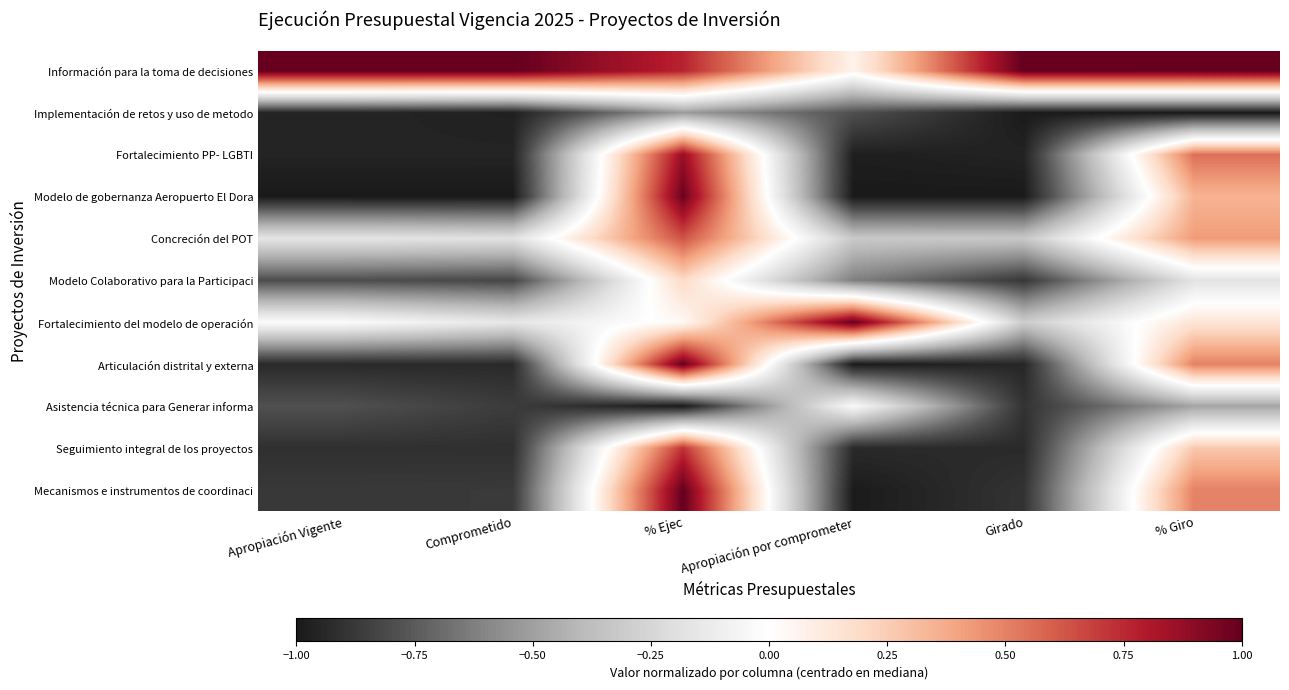

Reading left to right, what are all the values shown in this chart?

Información para la toma de decisiones: Apropiación Vigente=1.0	Comprometido=1.0	% Ejec=0.8	Apropiación por comprometer=0.1	Girado=1.0	% Giro=1.0
Implementación de retos y uso de metodo: Apropiación Vigente=-1.0	Comprometido=-1.0	% Ejec=-0.5	Apropiación por comprometer=-0.8	Girado=-1.0	% Giro=-1.0
Fortalecimiento PP- LGBTI: Apropiación Vigente=-1.0	Comprometido=-1.0	% Ejec=0.9	Apropiación por comprometer=-1.0	Girado=-1.0	% Giro=0.6
Modelo de gobernanza Aeropuerto El Dora: Apropiación Vigente=-1.0	Comprometido=-1.0	% Ejec=1.0	Apropiación por comprometer=-1.0	Girado=-1.0	% Giro=0.3
Concreción del POT: Apropiación Vigente=-0.2	Comprometido=-0.2	% Ejec=0.6	Apropiación por comprometer=-0.3	Girado=-0.3	% Giro=0.4
Modelo Colaborativo para la Participaci: Apropiación Vigente=-0.8	Comprometido=-0.8	% Ejec=0.2	Apropiación por comprometer=-0.6	Girado=-0.9	% Giro=-0.2
Fortalecimiento del modelo de operación: Apropiación Vigente=-0.0	Comprometido=-0.2	% Ejec=0.0	Apropiación por comprometer=1.0	Girado=-0.3	% Giro=0.1
Articulación distrital y externa: Apropiación Vigente=-0.9	Comprometido=-0.9	% Ejec=1.0	Apropiación por comprometer=-1.0	Girado=-0.9	% Giro=0.5
Asistencia técnica para Generar informa: Apropiación Vigente=-0.8	Comprometido=-0.9	% Ejec=-1.0	Apropiación por comprometer=-0.0	Girado=-0.9	% Giro=-0.5
Seguimiento integral de los proyectos: Apropiación Vigente=-0.9	Comprometido=-0.9	% Ejec=0.7	Apropiación por comprometer=-0.9	Girado=-0.9	% Giro=0.3
Mecanismos e instrumentos de coordinaci: Apropiación Vigente=-0.9	Comprometido=-0.9	% Ejec=1.0	Apropiación por comprometer=-1.0	Girado=-0.9	% Giro=0.5